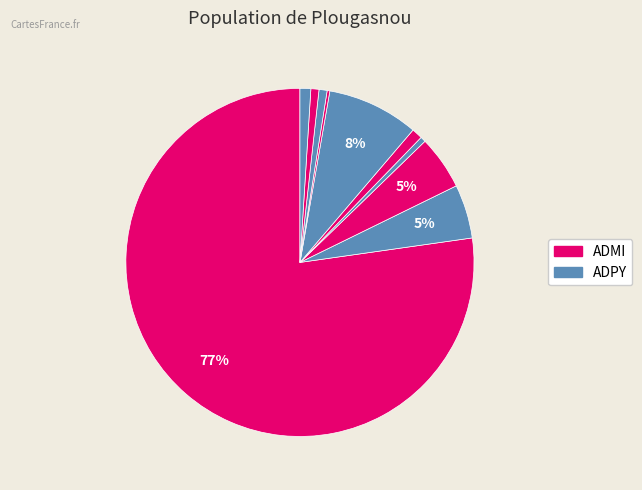

Which category has the biggest portion of the pie?

ADMI